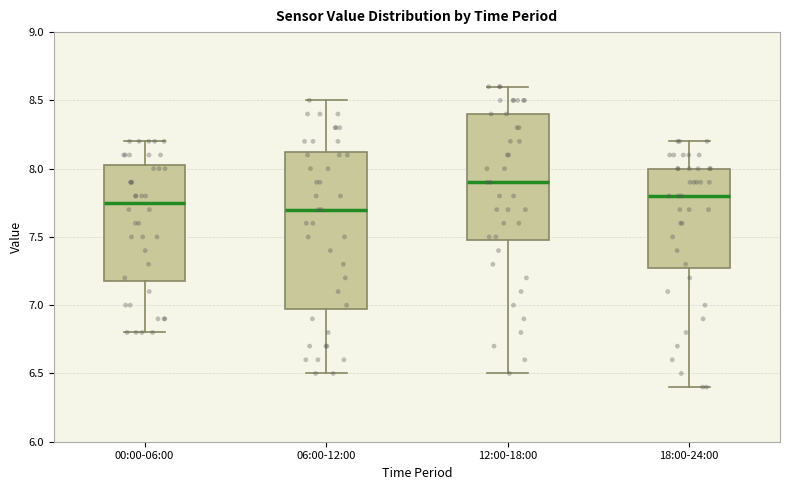

Comparing the boxes themselves (not the whiskers), which one is the tallest?

06:00-12:00